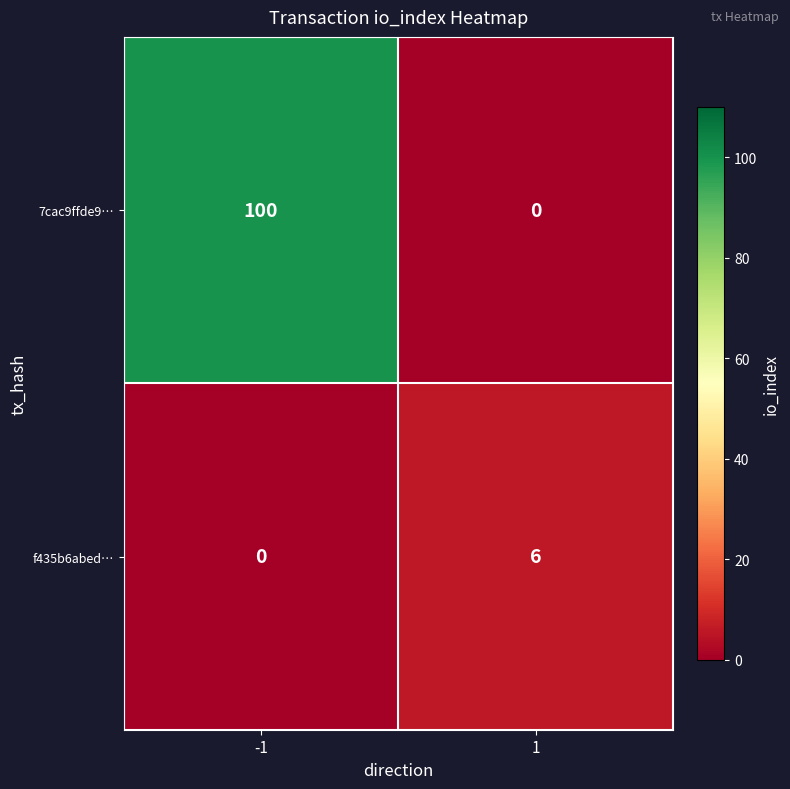

Rank the series at -1 from lowest to highest value.

f435b6abed…, 7cac9ffde9…